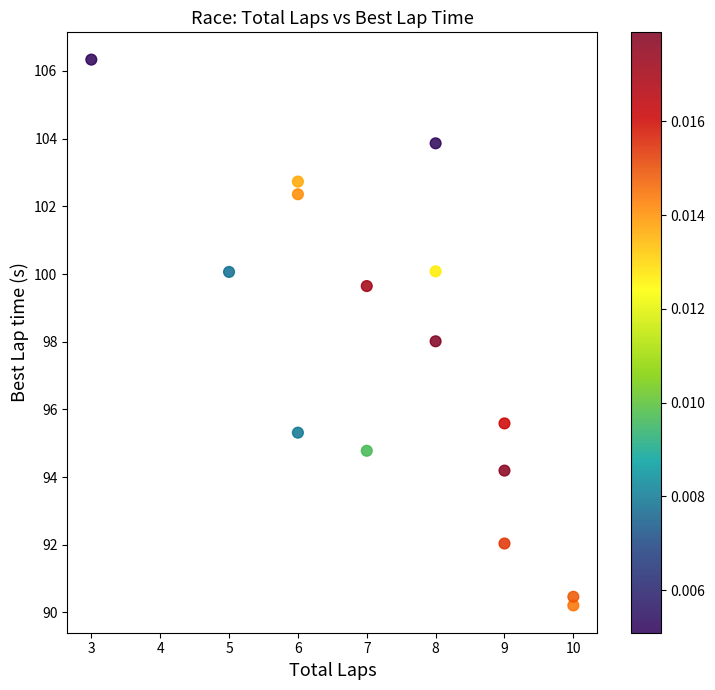

What is the range of X values (max minus min)?

7.0